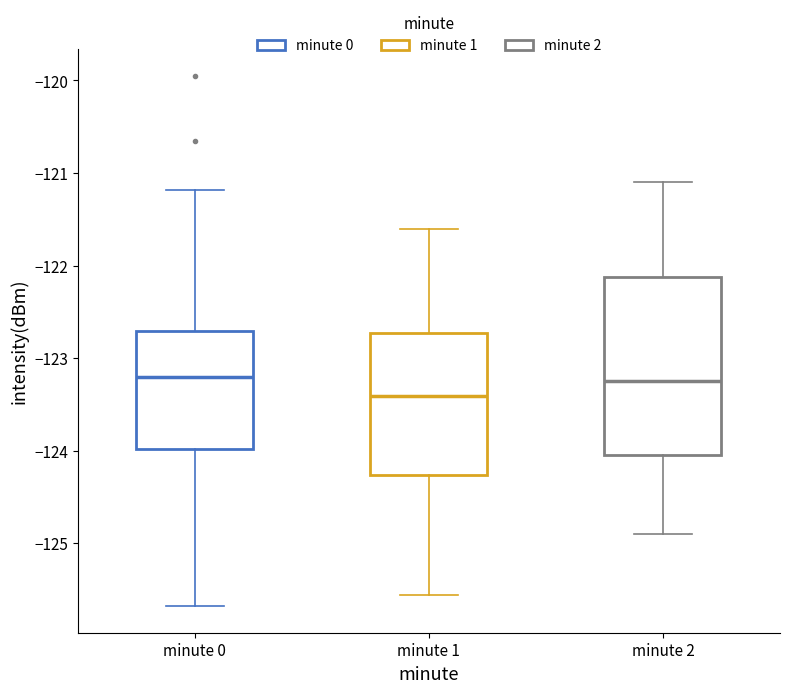

Reading left to right, read every box against the y-axis: the position of its median line, the range the box covers, and the ends of its whiskers. The values are not printed on the chart, so give them approximately, as read against the axis.

minute 0: median -123.2, box -124.0 to -122.7, whiskers -125.7 to -121.2
minute 1: median -123.4, box -124.3 to -122.7, whiskers -125.6 to -121.6
minute 2: median -123.2, box -124.0 to -122.1, whiskers -124.9 to -121.1